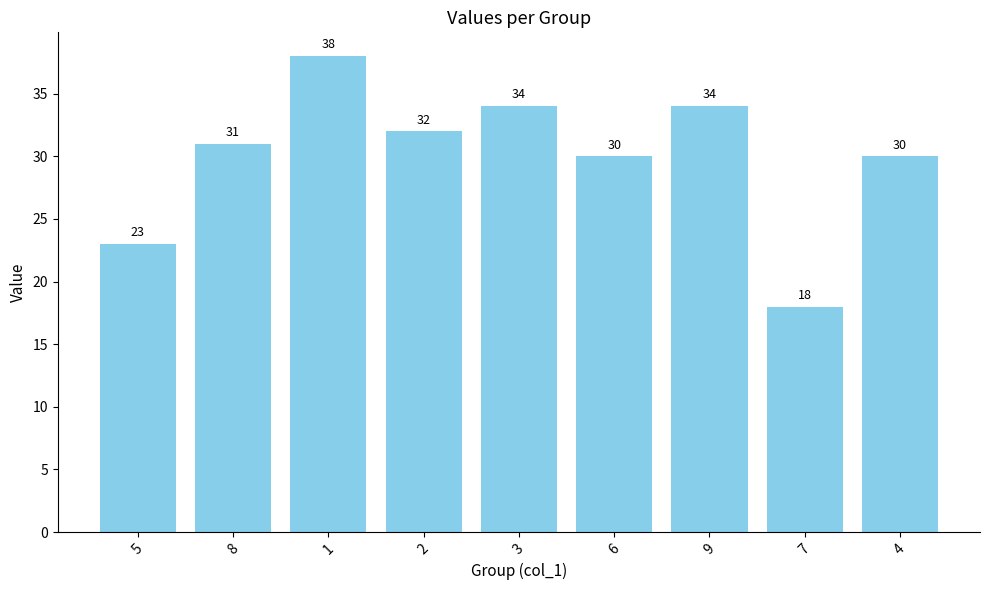

At which category does the chart reach its peak across all series?

1